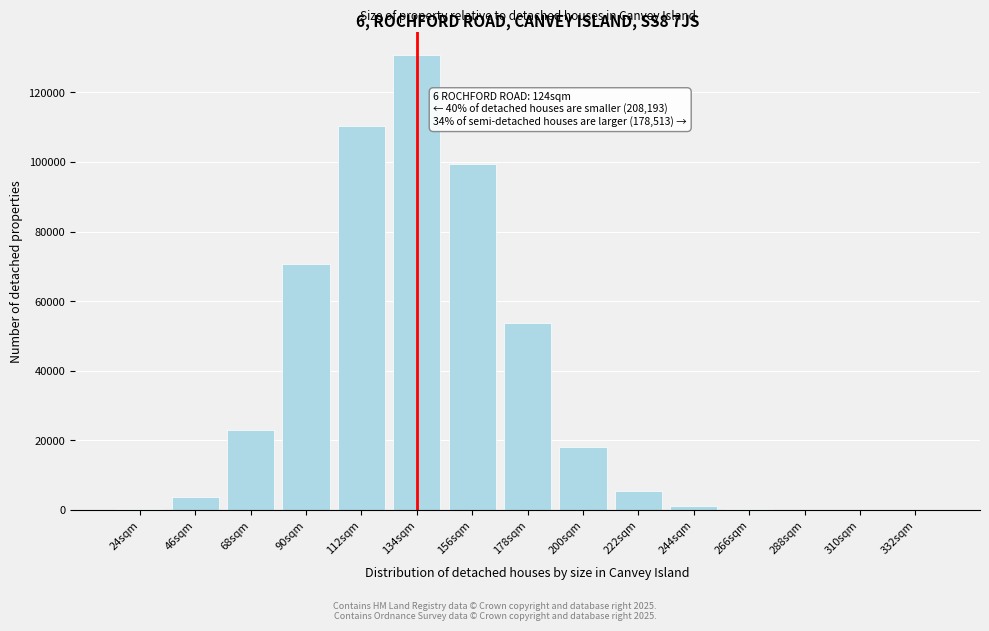

The value at 134sqm is 130743. True or false?

True